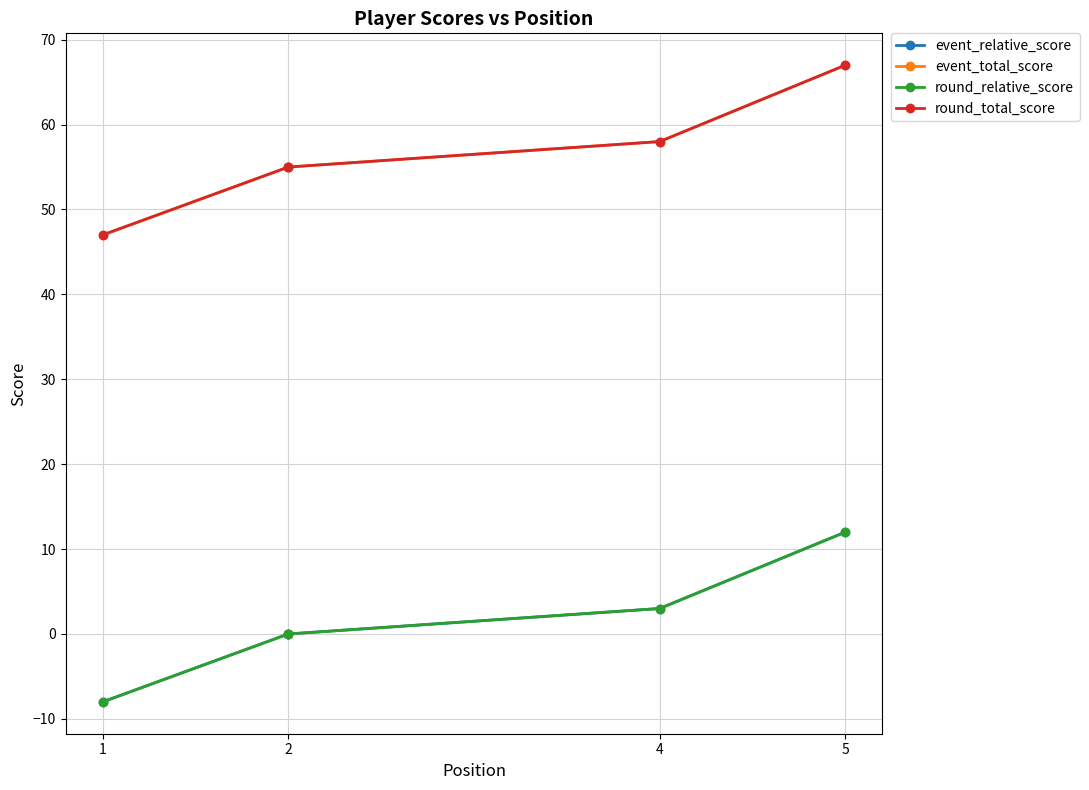

What is the total value across all series at 1?

78